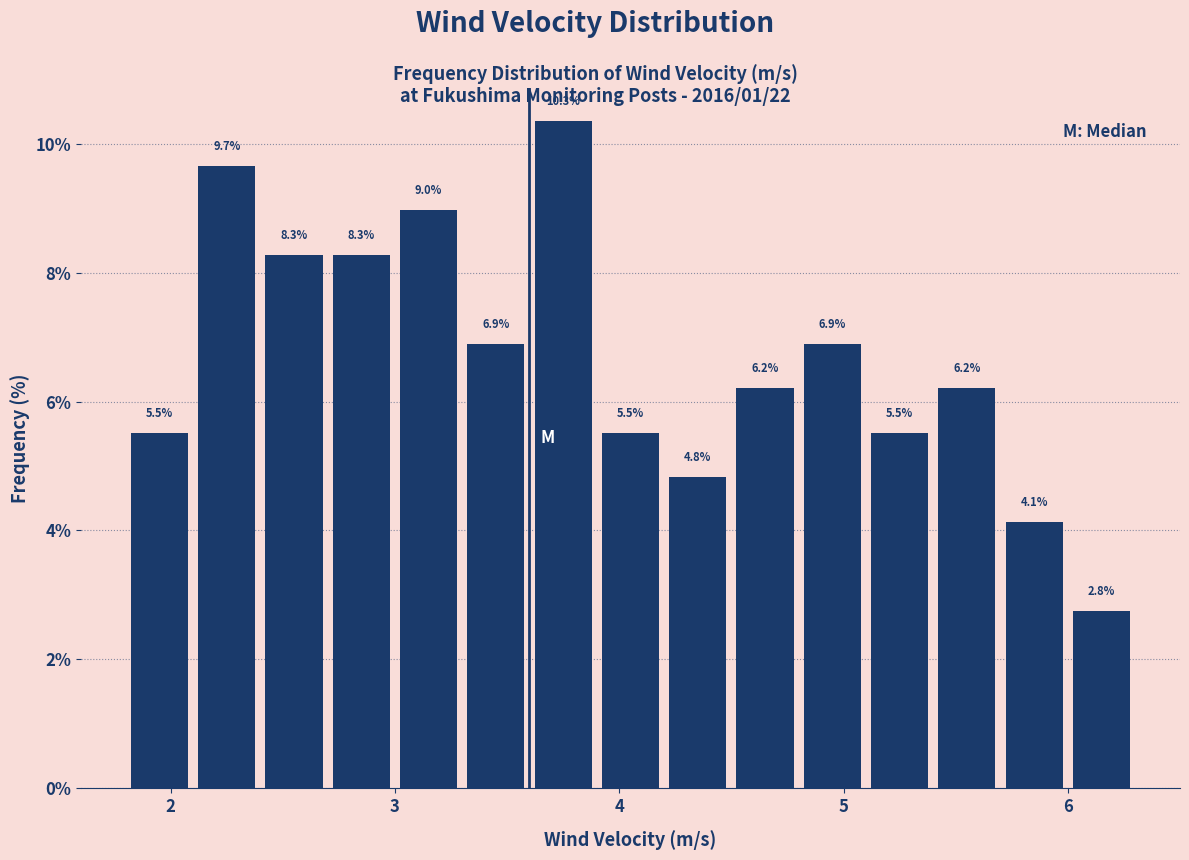

Read against the x-axis, roughly where is the centre of the tallest bar?

3.8